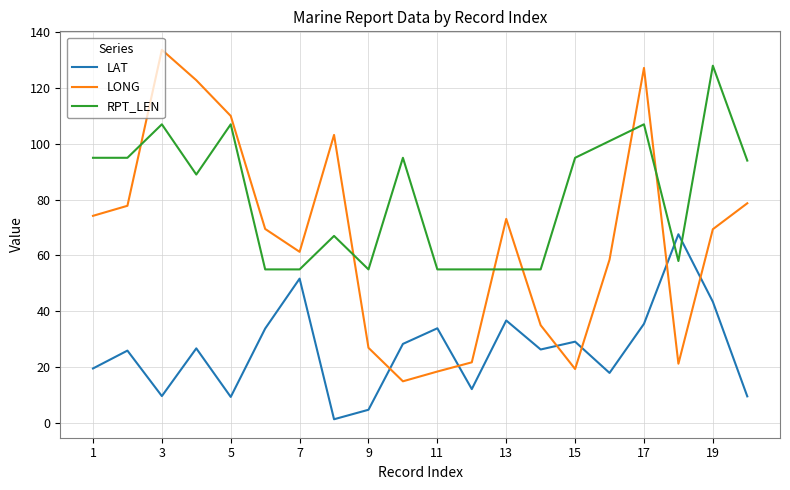

What is the minimum value for LONG?

14.9